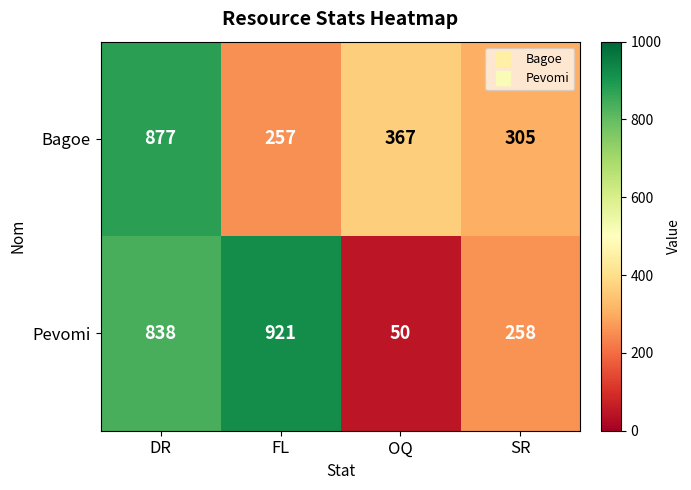

What is the average value of the Pevomi series?

517